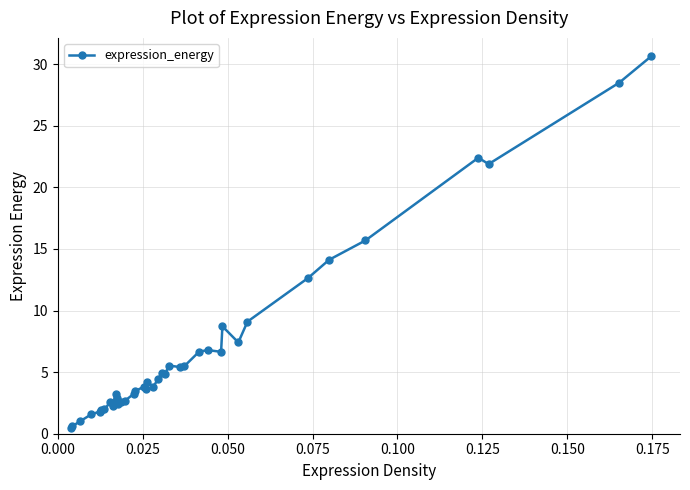

What is the value of the 33rd point from the left?

9.1